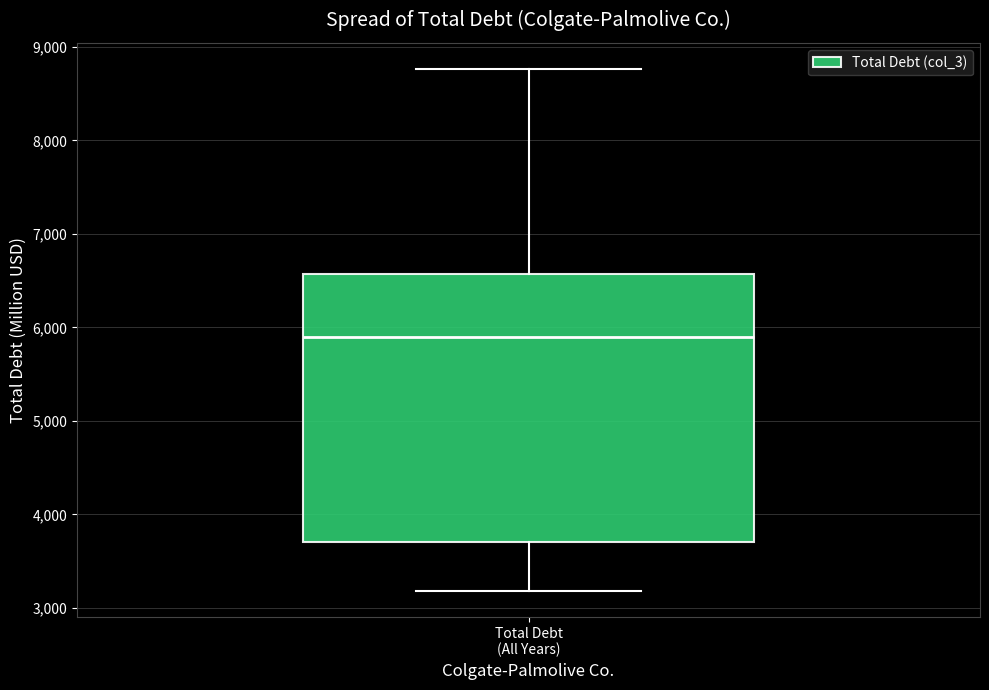

Where is the upper edge of the box for Total Debt (All Years) on the y-axis? The values are not printed on the chart, so give them approximately, as read against the axis.

6600